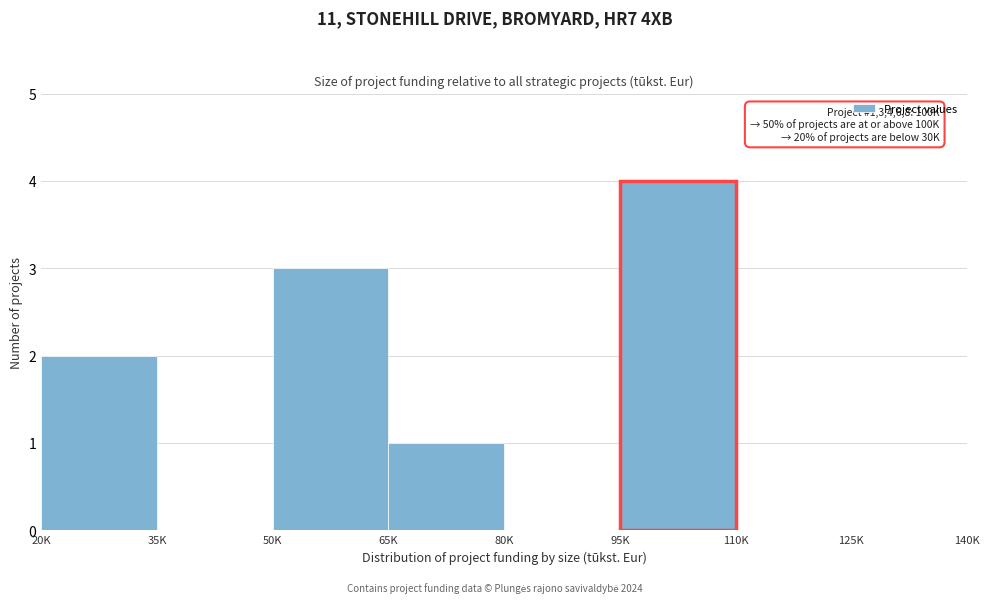

Reading right to left, transcribe all the data shown in this chart.

125K=0	110K=0	95K=4	80K=0	65K=1	50K=3	35K=0	20K=2